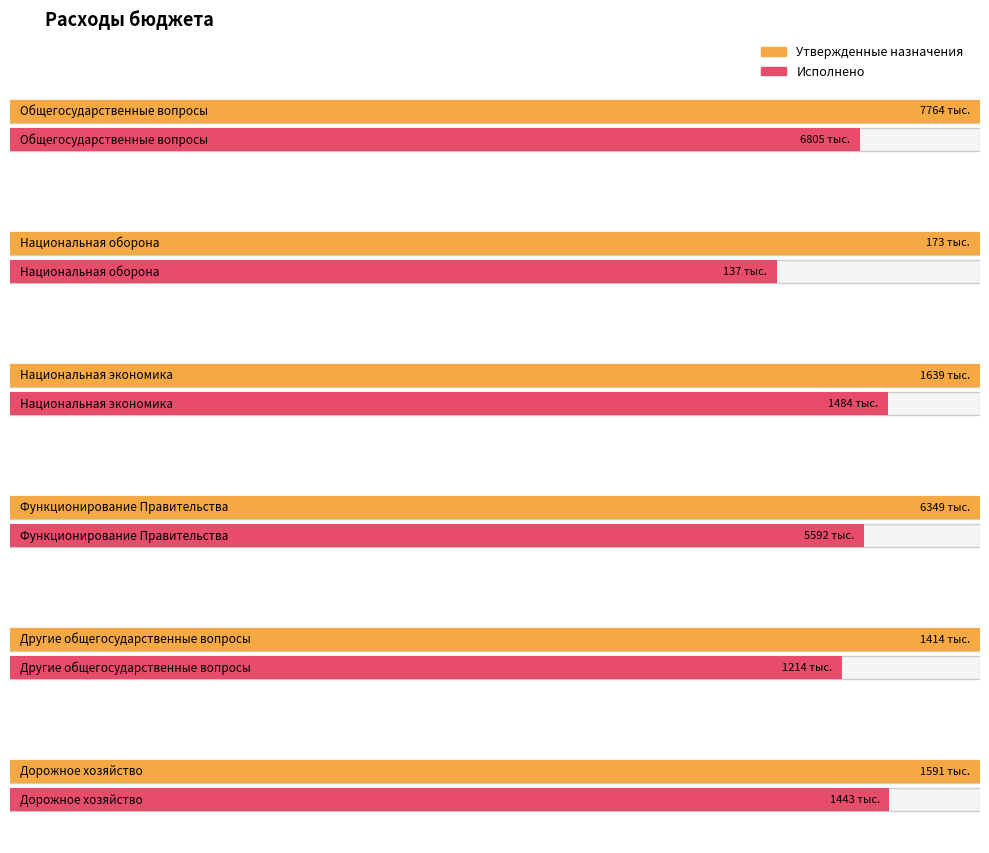

Rank the series by their average value, from highest to lowest.

Утвержденные назначения, Исполнено